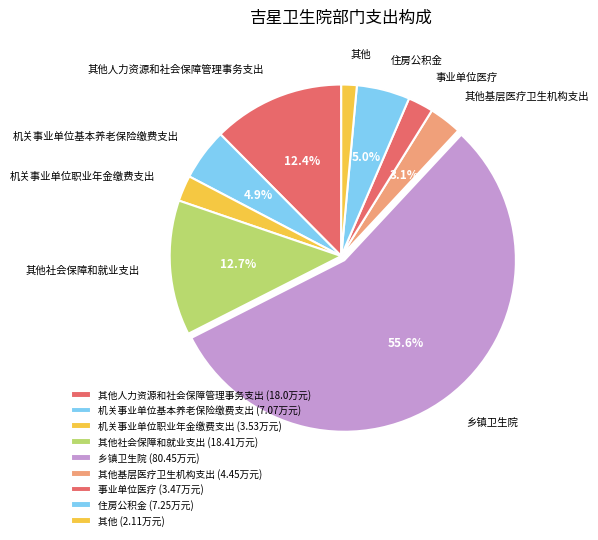

The 其他社会保障和就业支出 slice represents 13% of the pie. True or false?

True